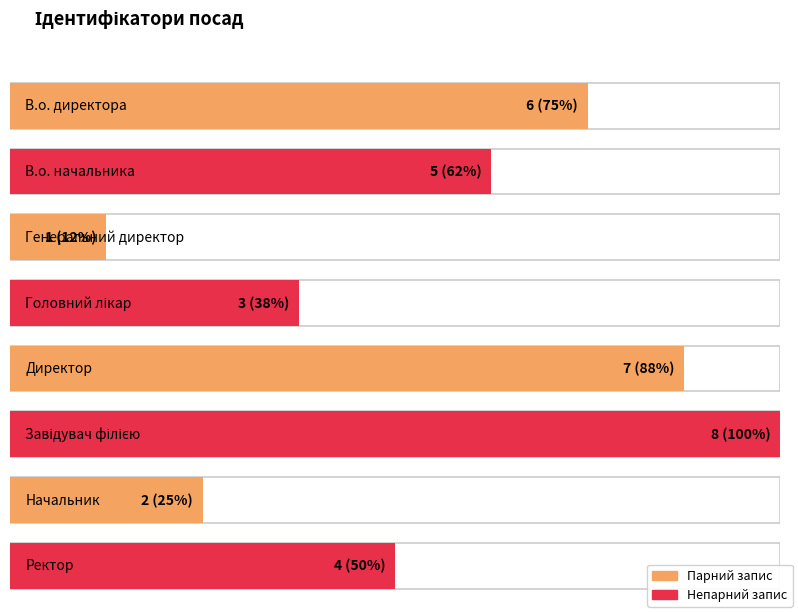

What position from the right is Ректор?

1